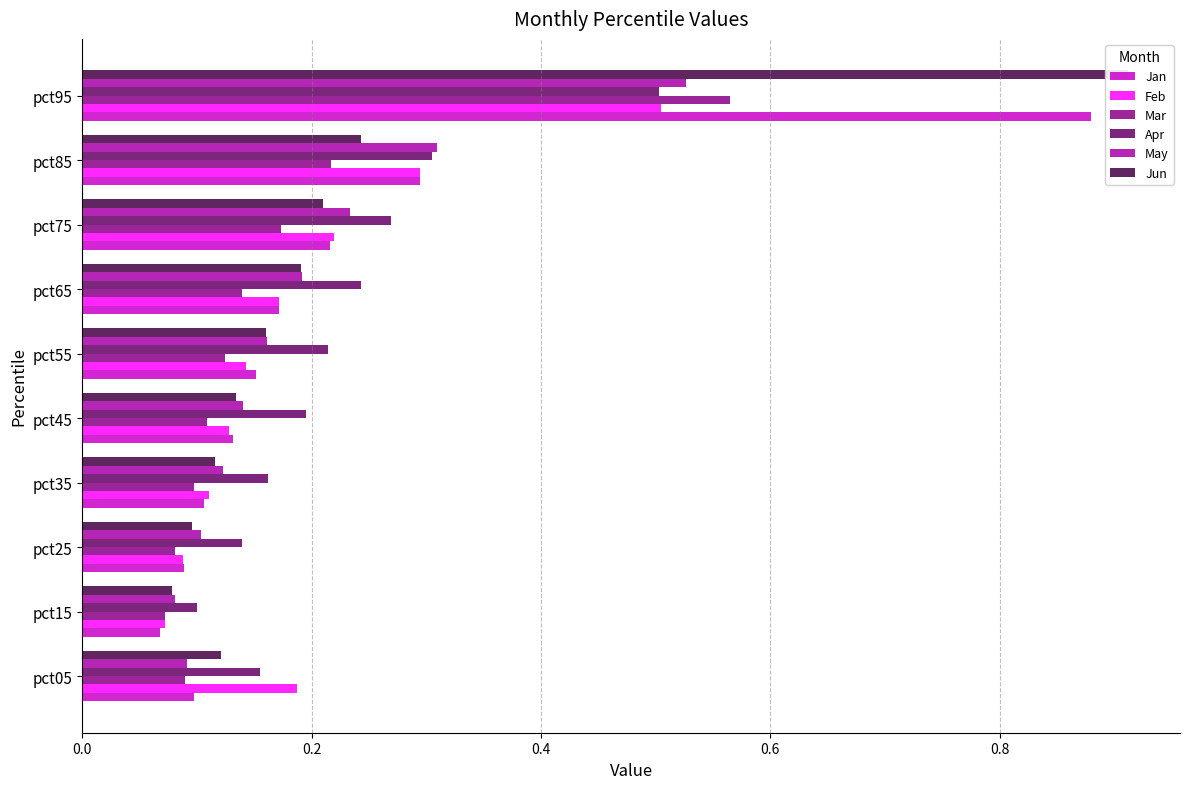

Rank the series by their maximum value, from highest to lowest.

Jun, Jan, Mar, May, Feb, Apr